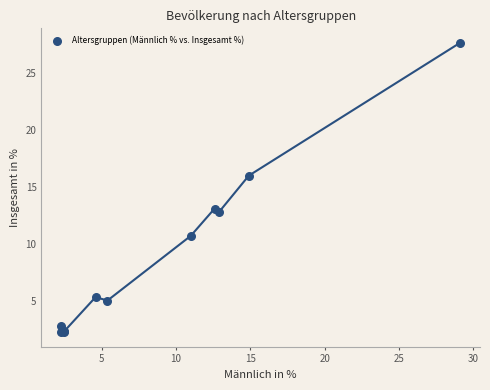

What Y value in the scatter plot is closest to 14?

13.1